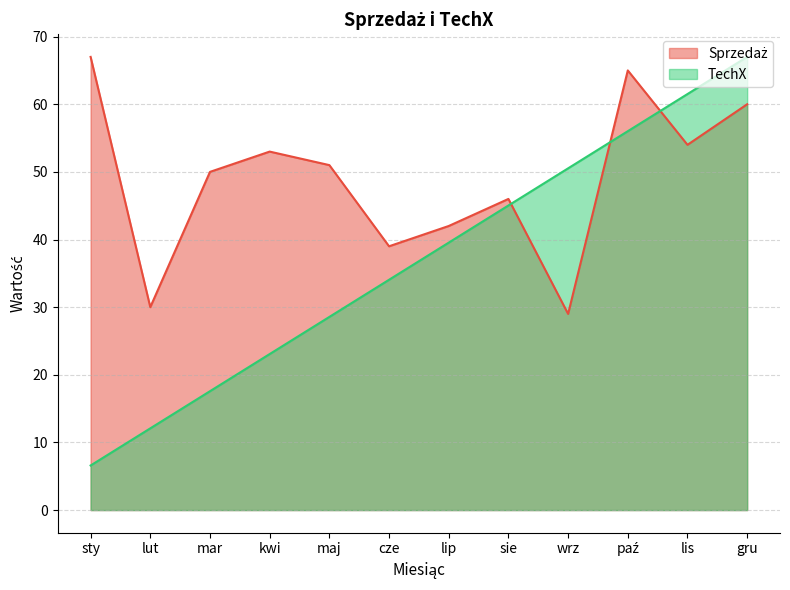

True or false: Sprzedaż and TechX cross at least once.

True